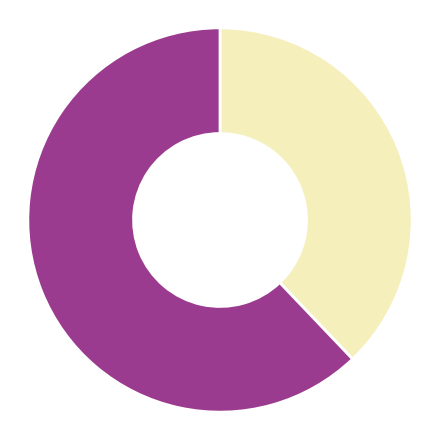

To the nearest percent, what is the difference between the largest and smallest slice percentages?

24%